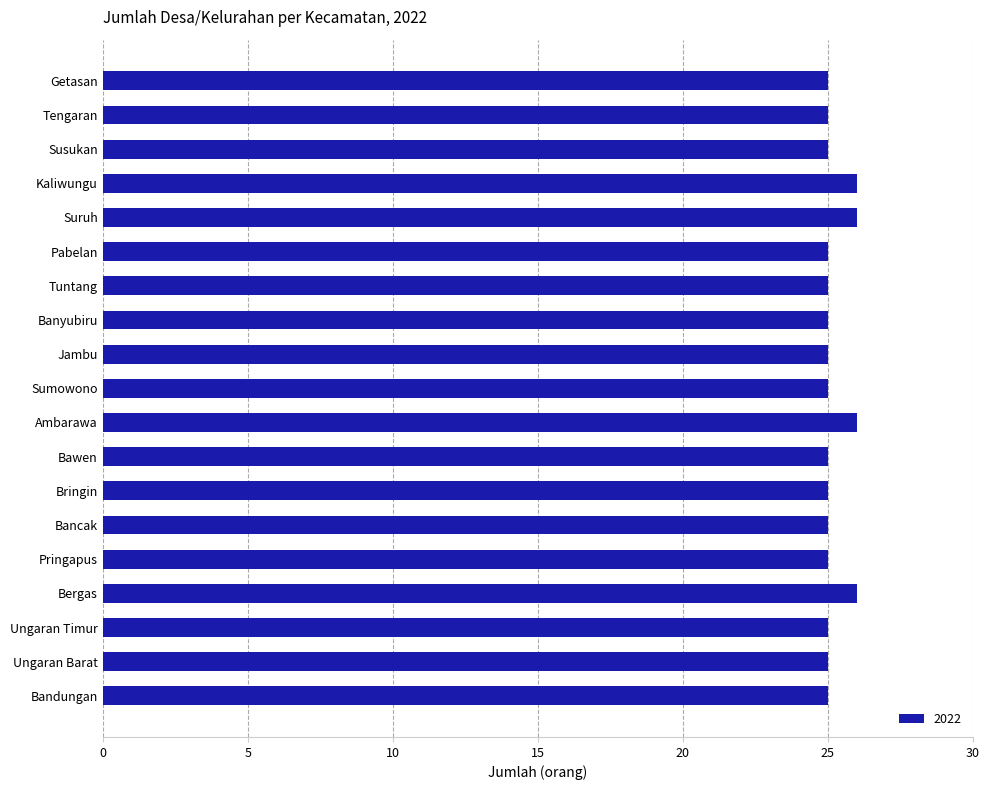

What is the change in value from Pabelan to Suruh?

+1